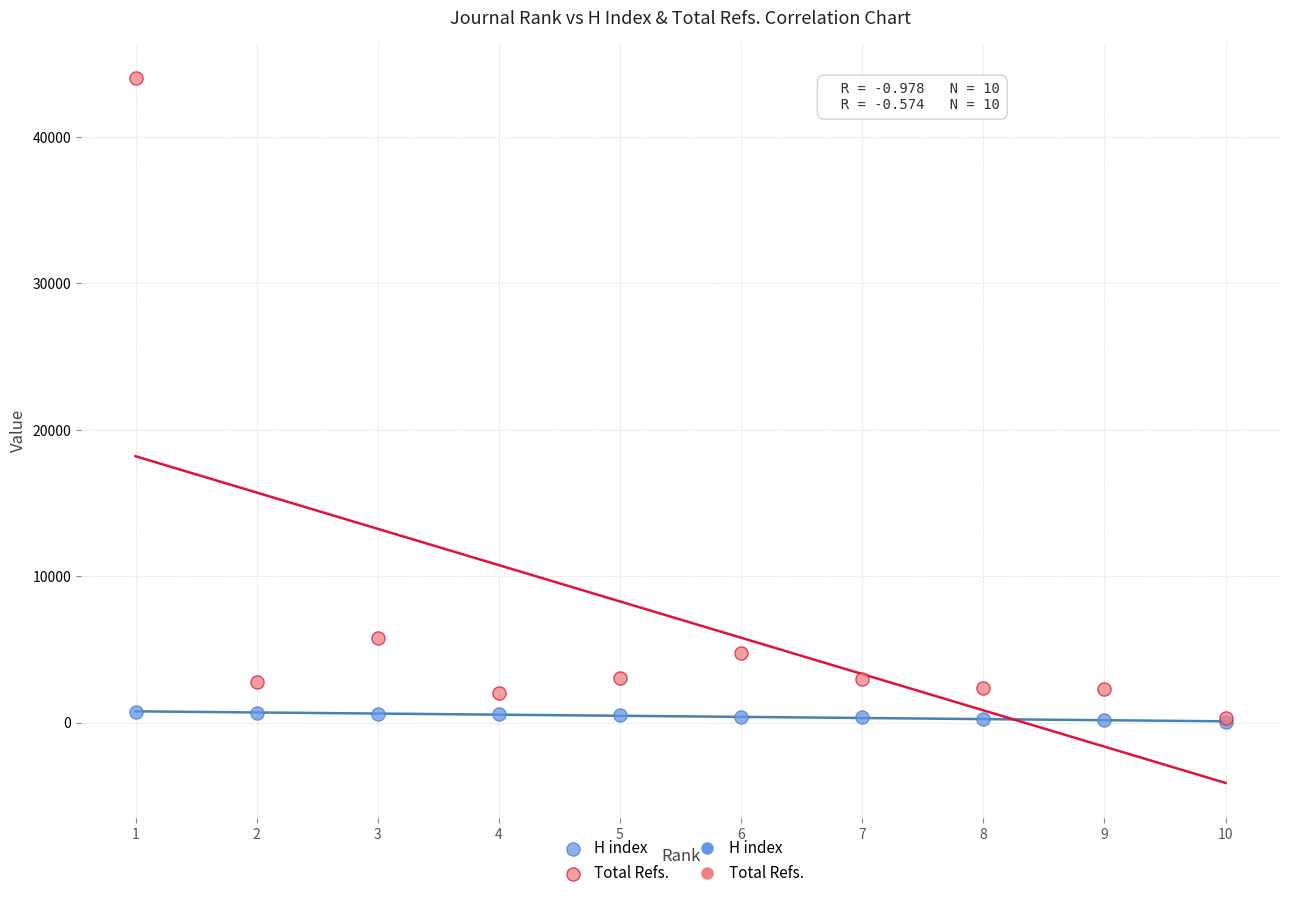

Which series has the widest spread of Y values?

Total Refs.